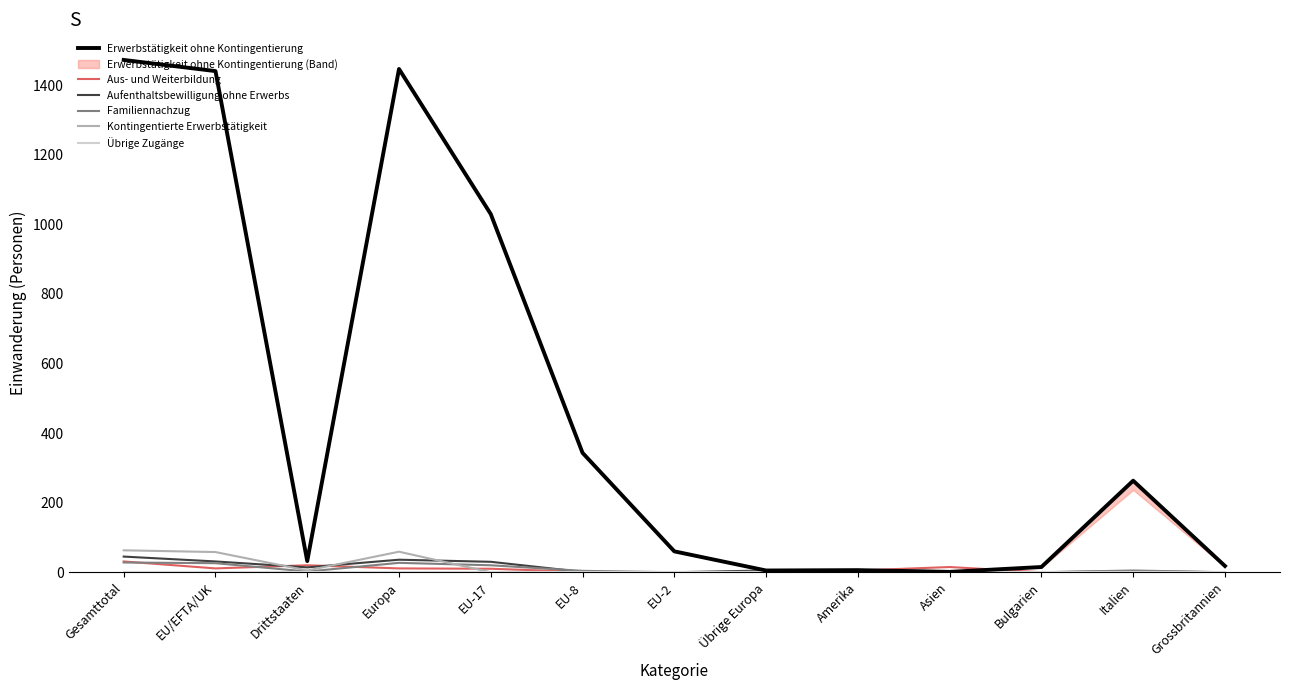

What position from the left is Drittstaaten?

3